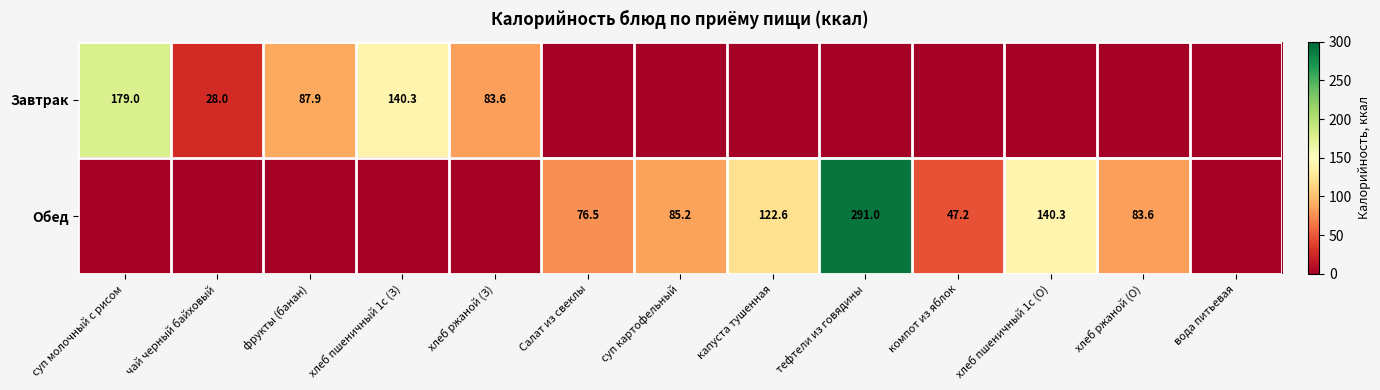

Is it true that Обед equals 48.3 at капуста тушенная?

False